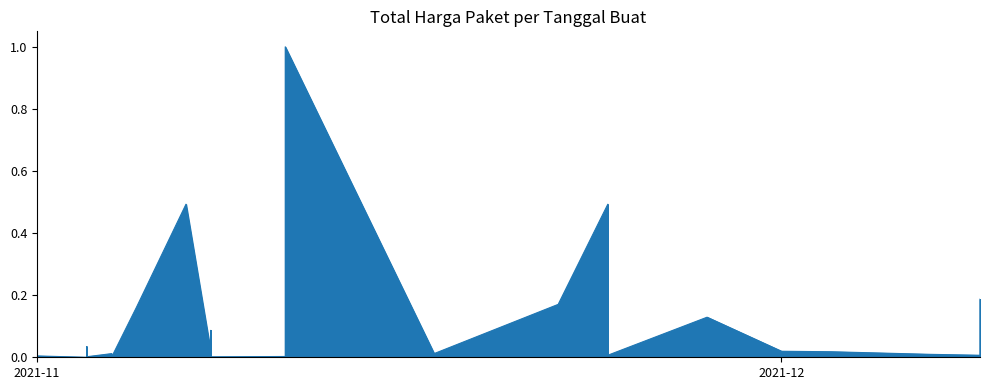

The chart shows a value of 0.0 at 20. True or false?

False